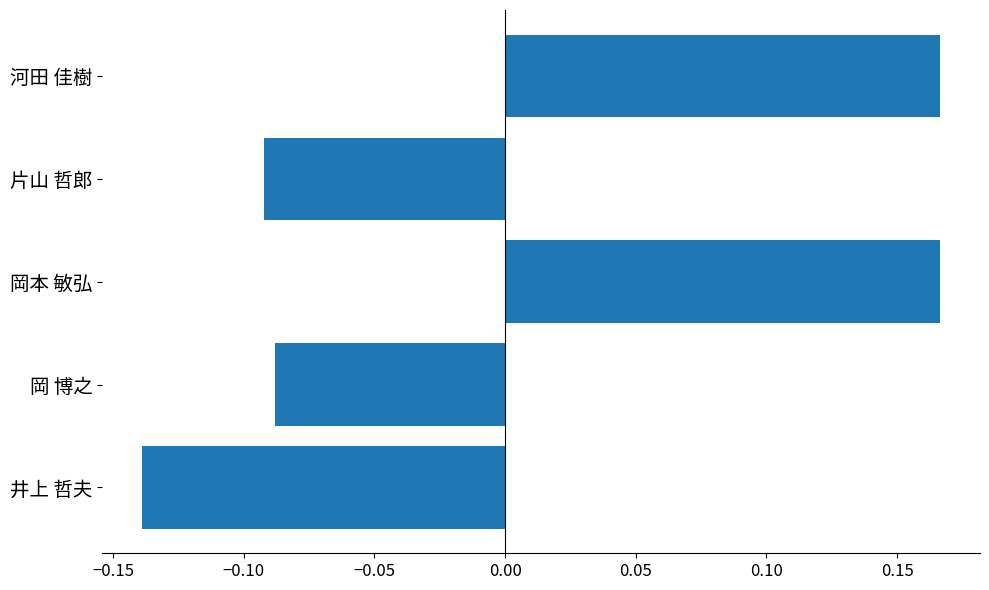

Which label corresponds to the smallest value in the chart?

井上 哲夫